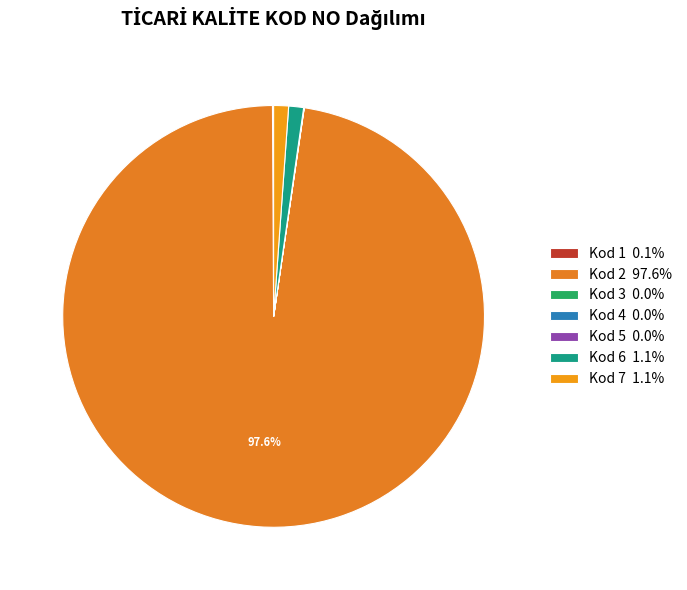

What is the largest slice in the pie chart?

2